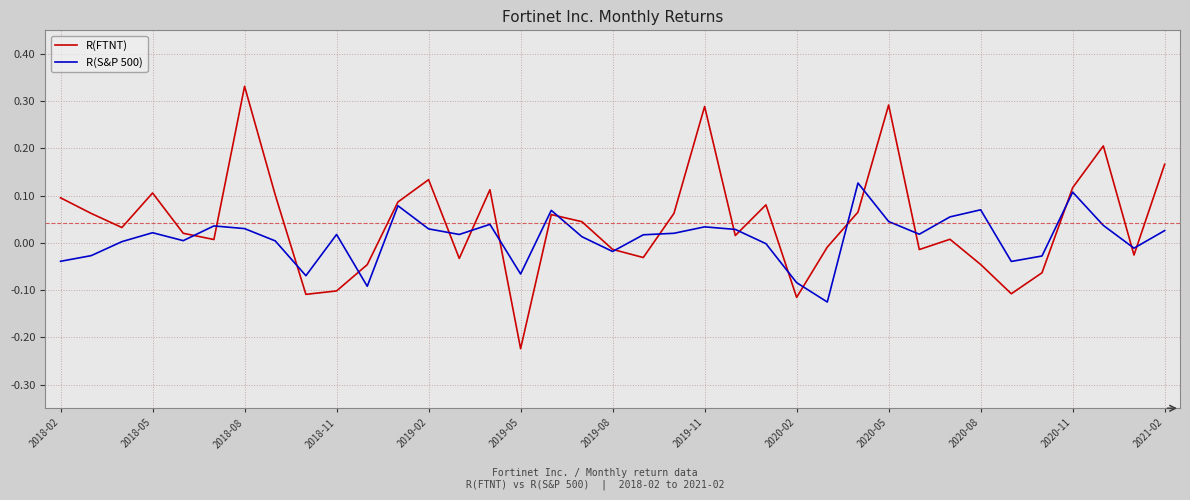

Which series has the largest total across all categories?

R(FTNT)